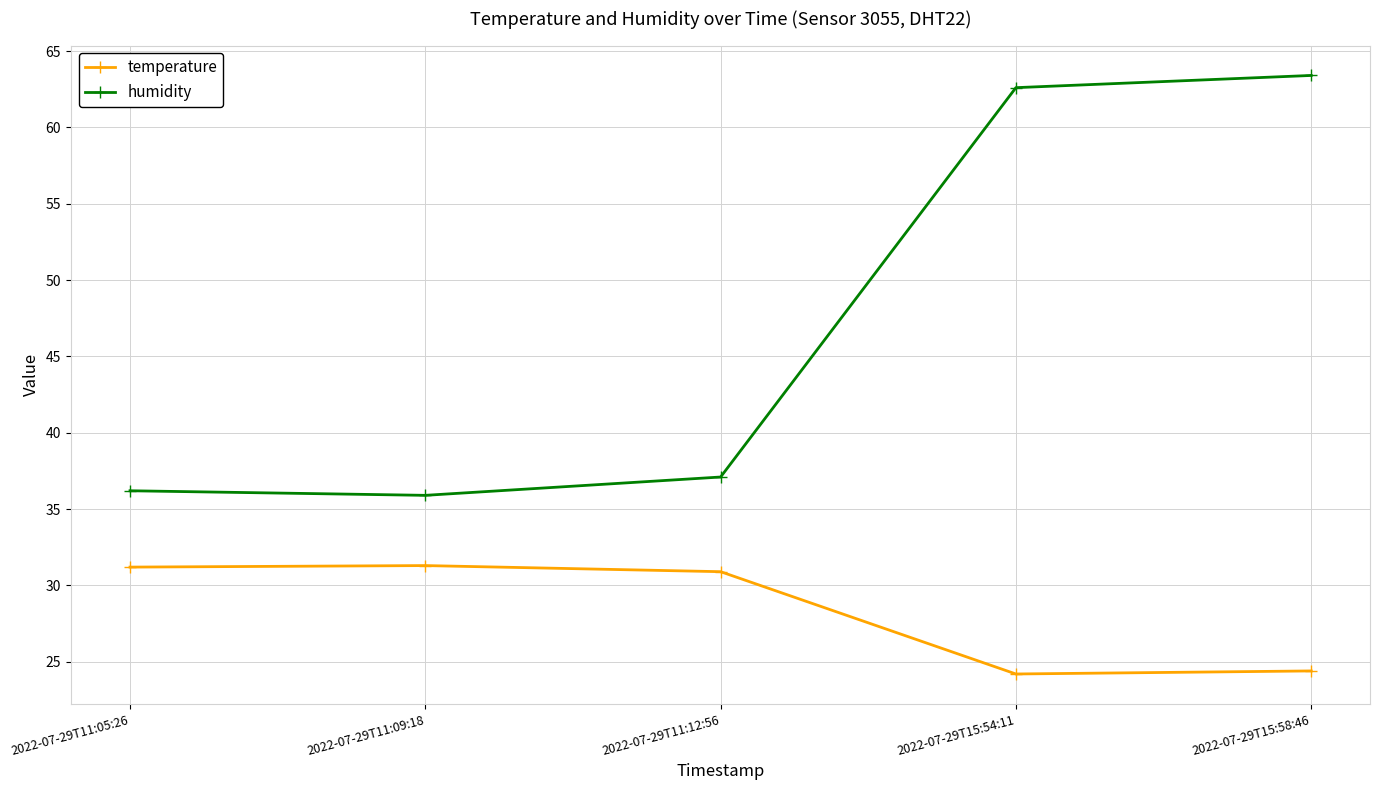

What is the average value of the temperature series?

28.4